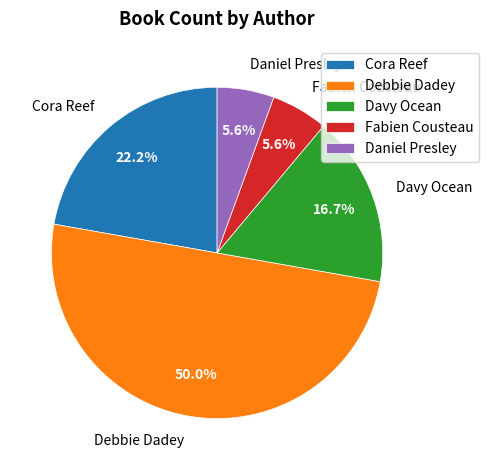

Between Fabien Cousteau and Cora Reef, which is larger?

Cora Reef